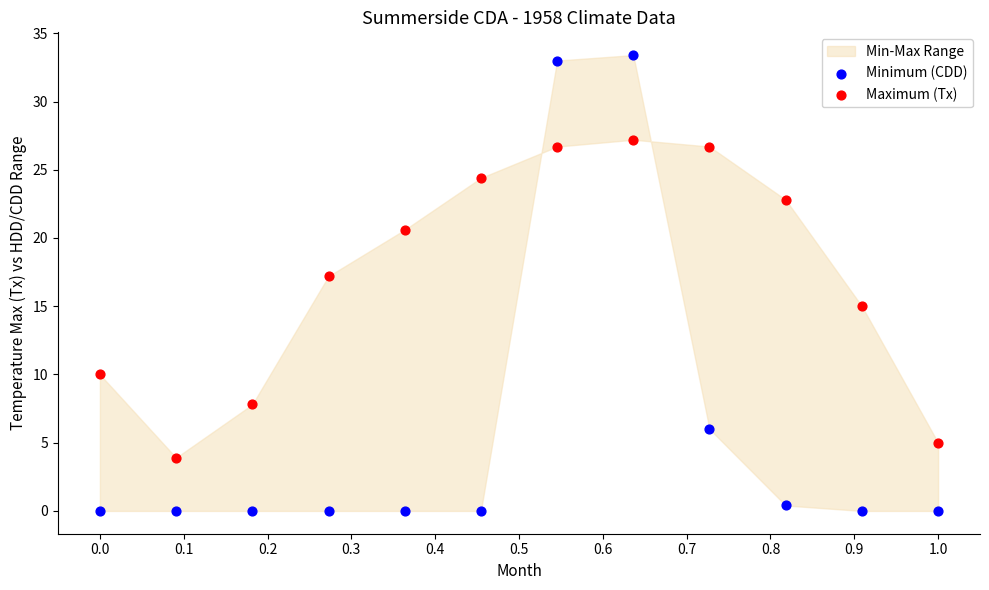

Which series reaches the maximum Y coordinate?

Minimum (CDD)